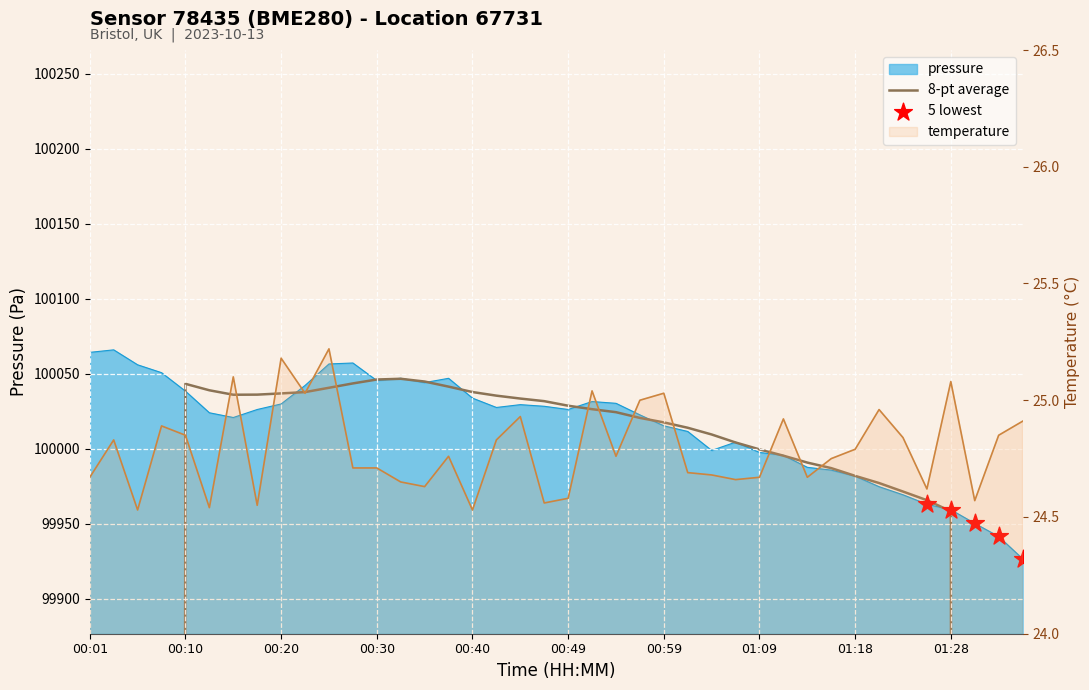

Which series has the largest total across all categories?

pressure